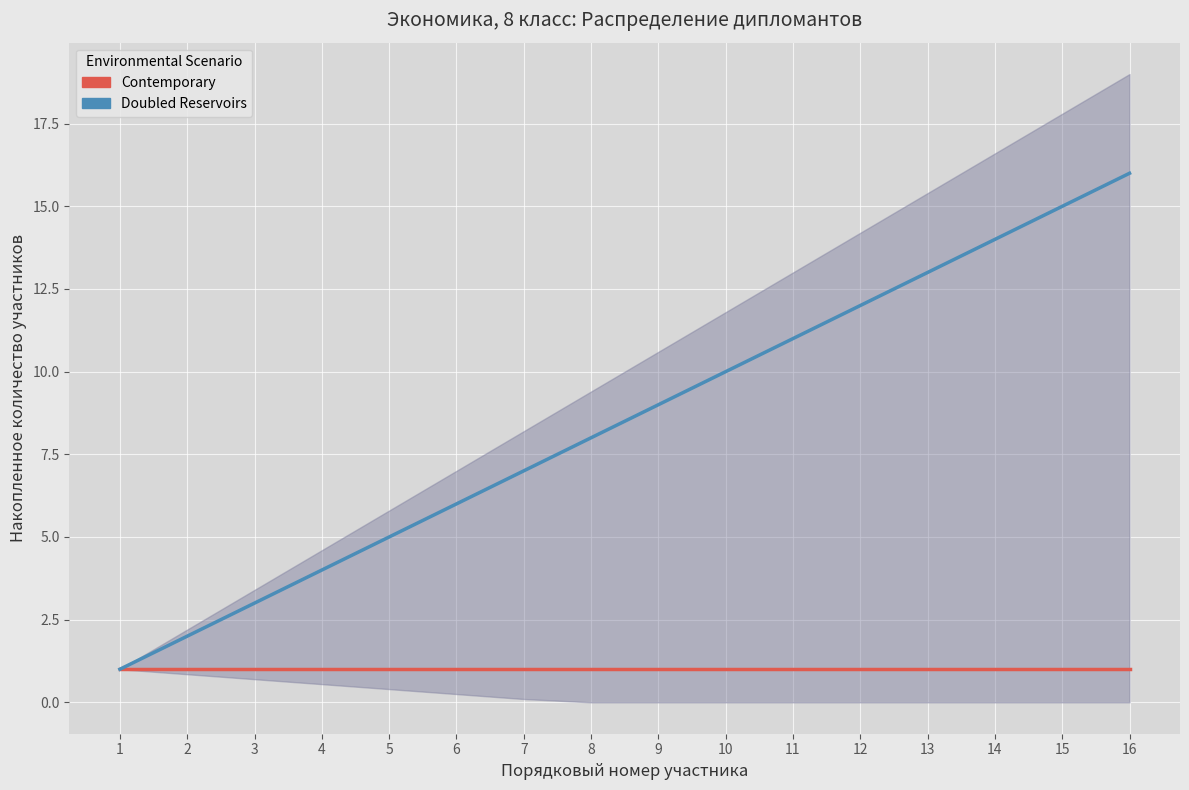

What is the average value of the Contemporary series?

1